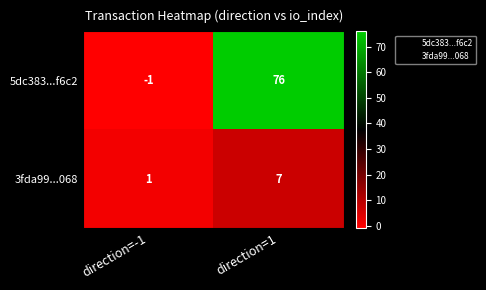

What is the average value of the 5dc383...f6c2 series?

38